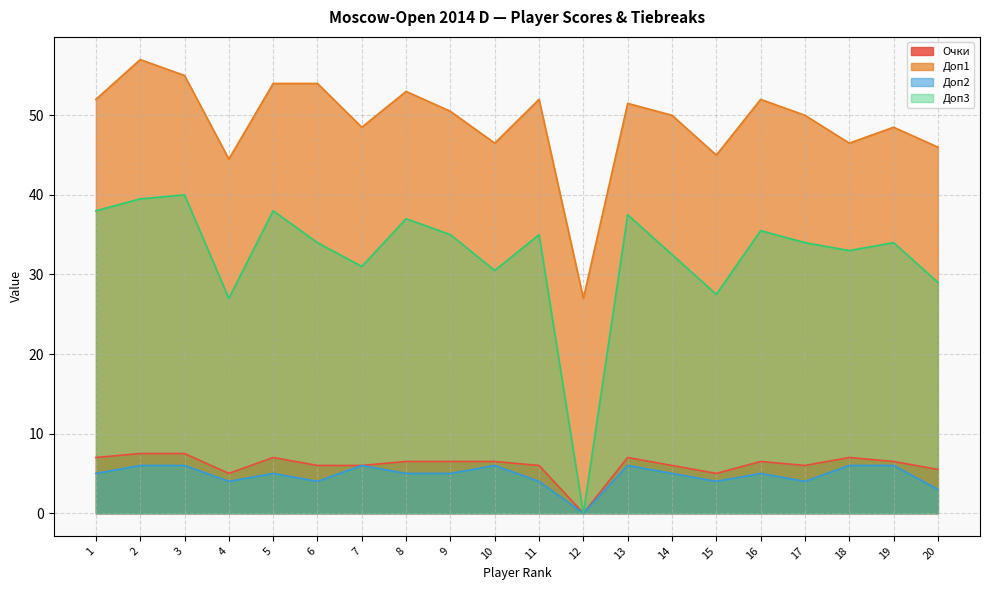

How many categories are shown in the chart?

20